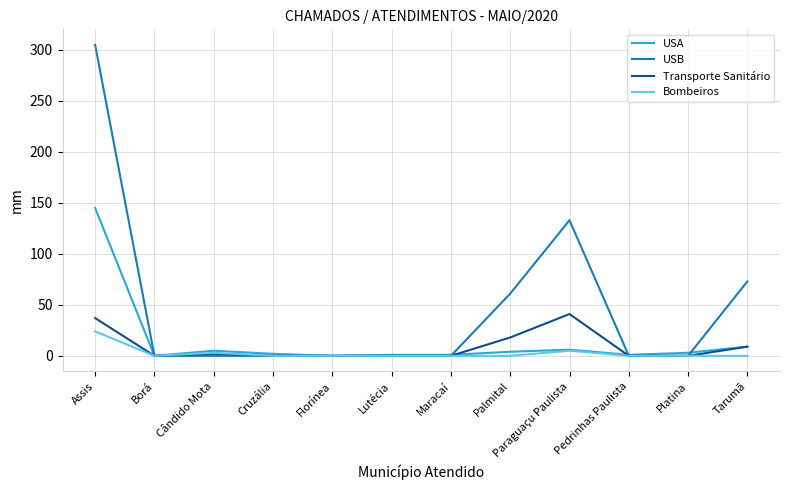

The value of USB at Assis is 305. True or false?

True